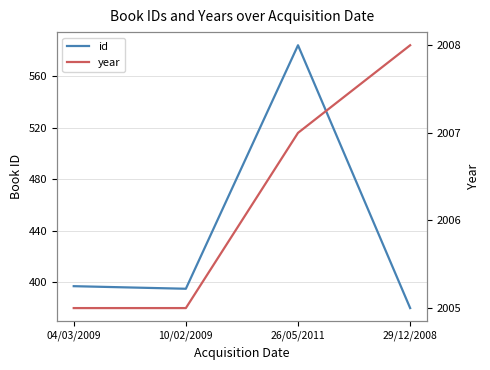

In id, how many points are lower than both neighbors (excluding endpoints)?

1